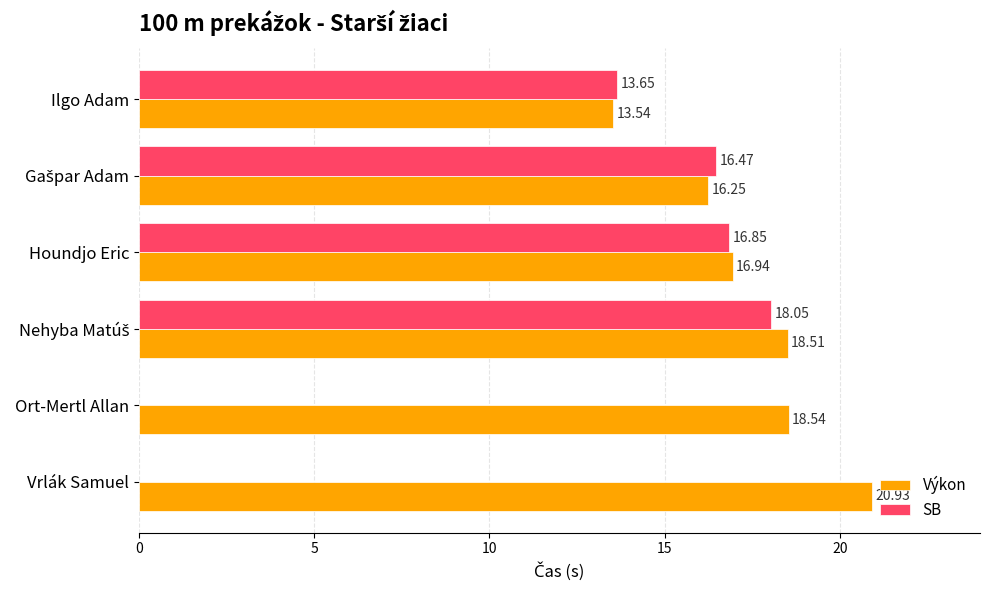

What are all the series names shown in the legend?

Výkon, SB